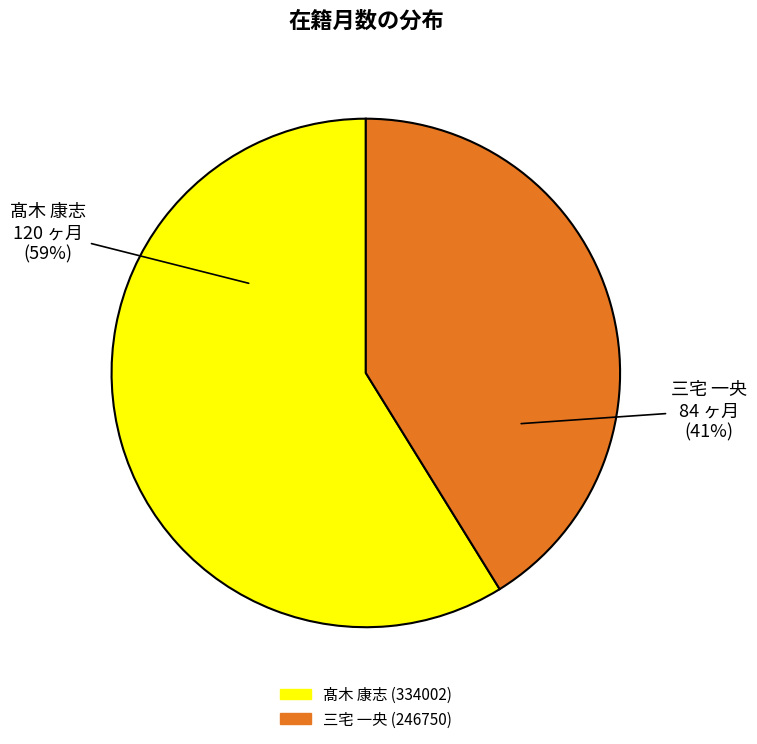

Do 三宅 一央 (246750) and 髙木 康志 (334002) together represent more than half of the pie?

Yes